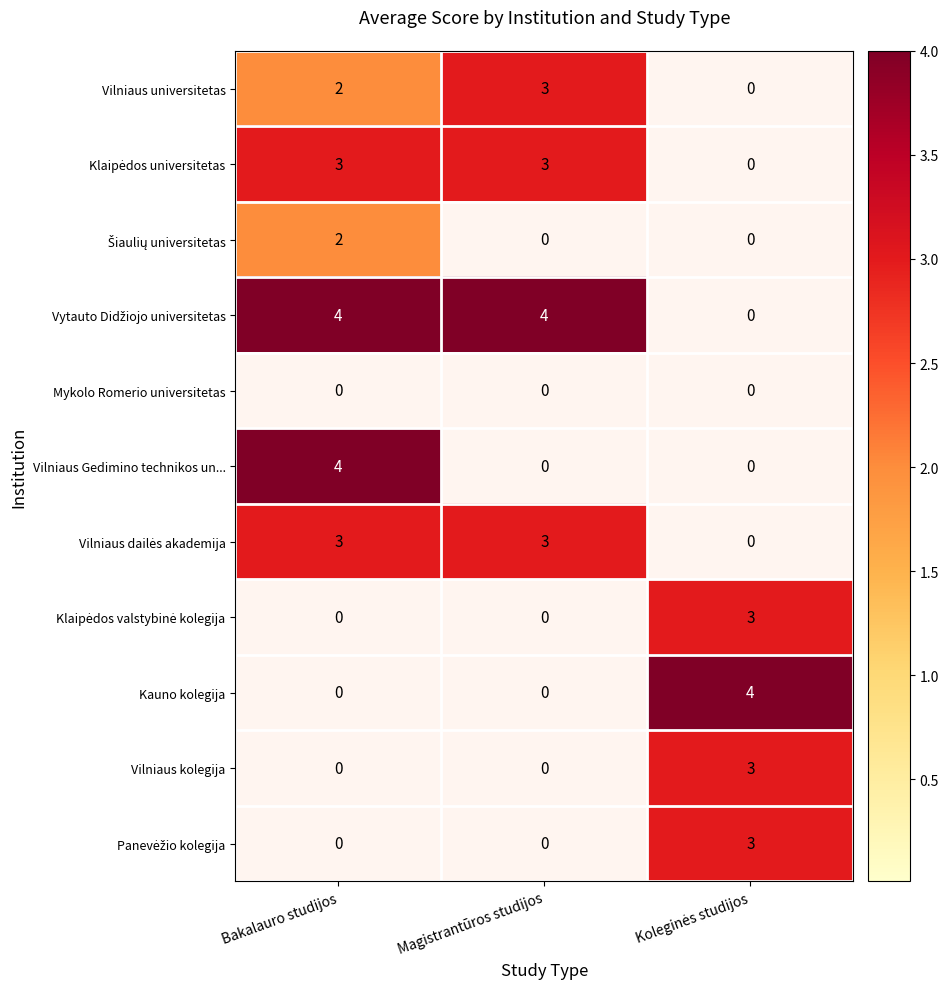

Which series changed the most between Bakalauro studijos and Magistrantūros studijos?

Vilniaus Gedimino technikos un...